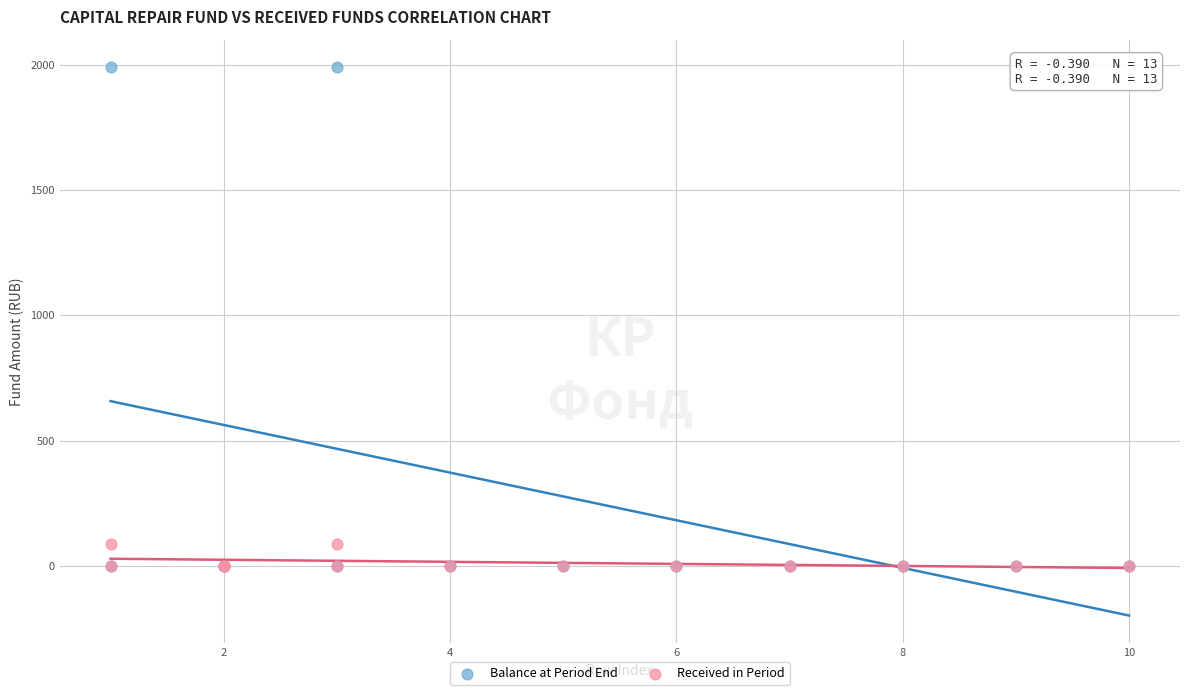

Which series reaches the maximum Y coordinate?

Balance at Period End